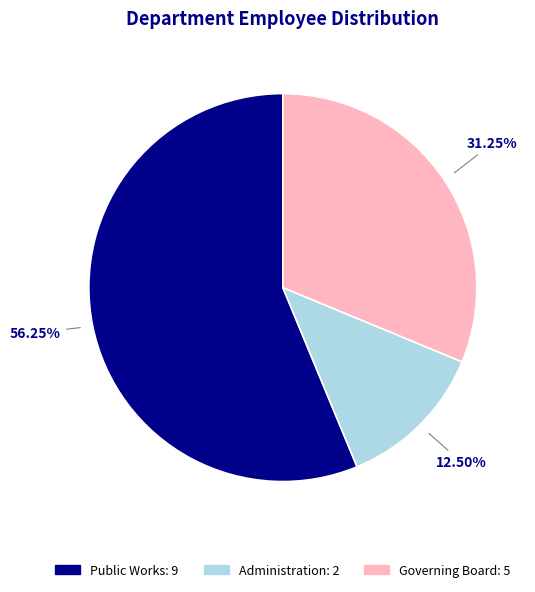

What is the smallest slice in the pie chart?

Administration